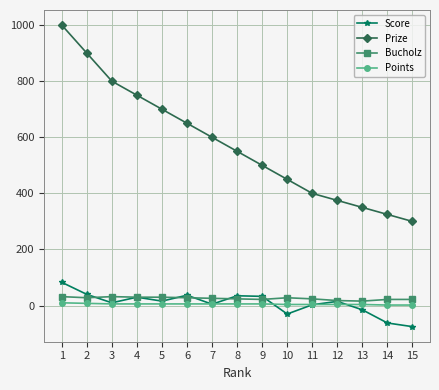

True or false: Prize has more than 1 points higher than both neighbors.

False